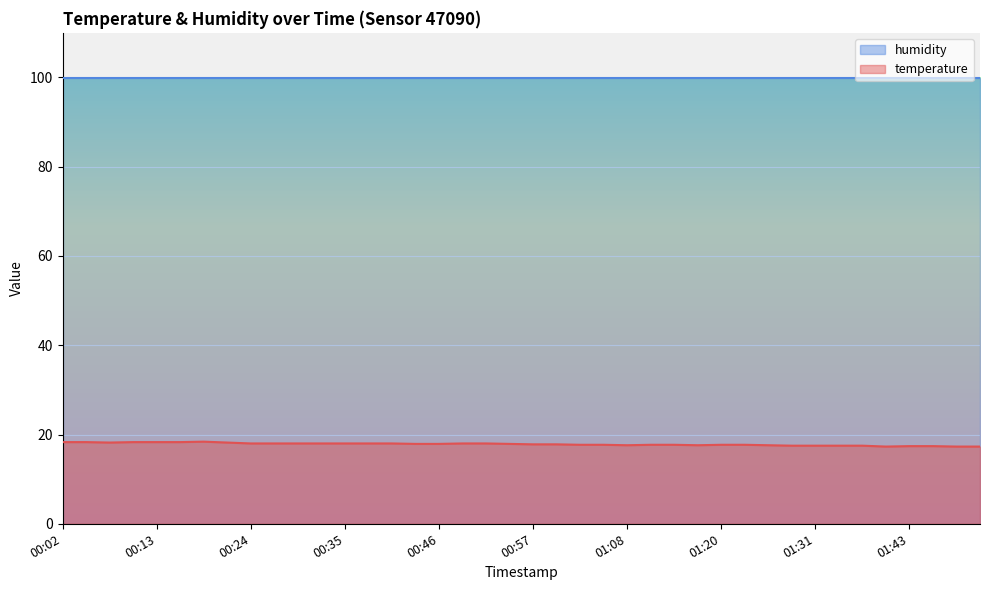

Which label corresponds to the smallest value in the chart?

01:40